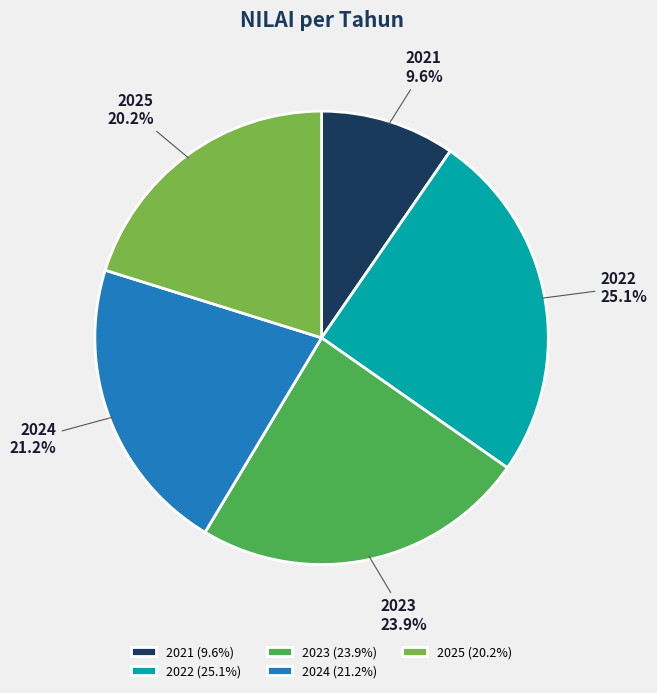

Approximately how many times larger is the value at 2022 compared to 2024?

1.2